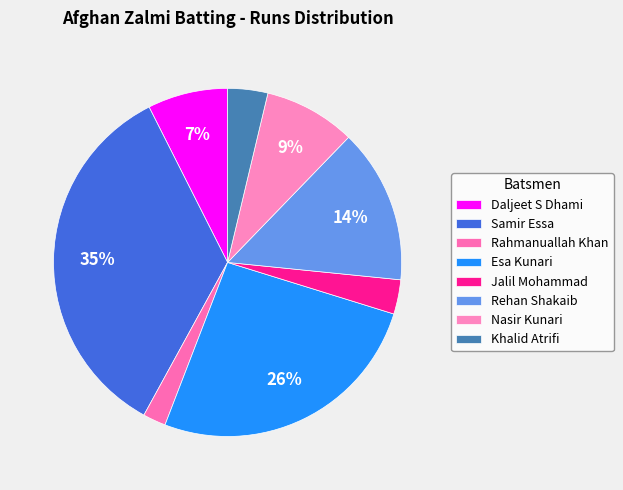

How many slices are in this pie chart?

8